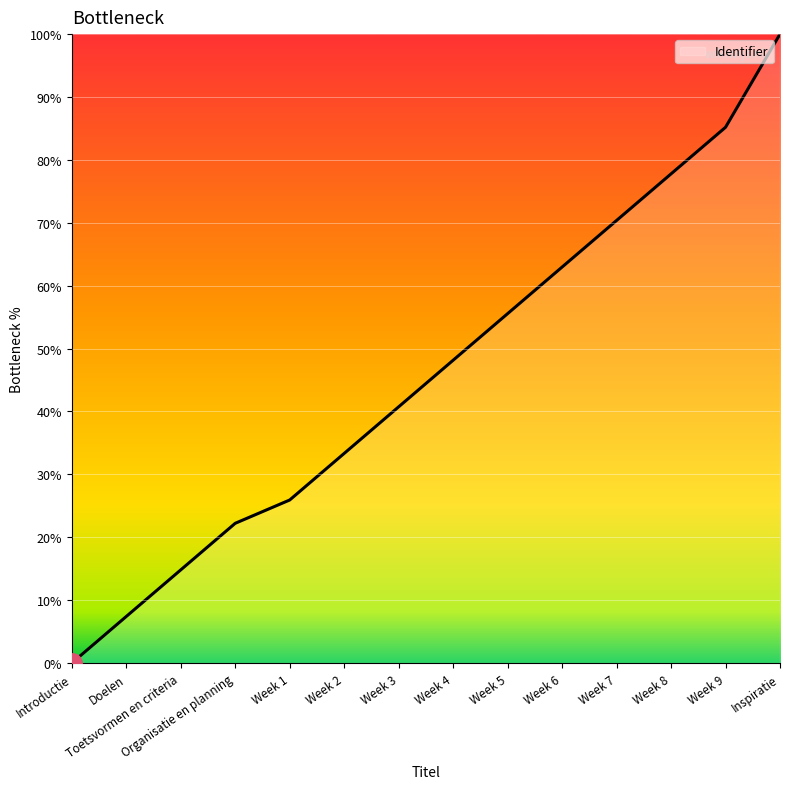

Is it true that the value at Week 4 is 48.1?

True